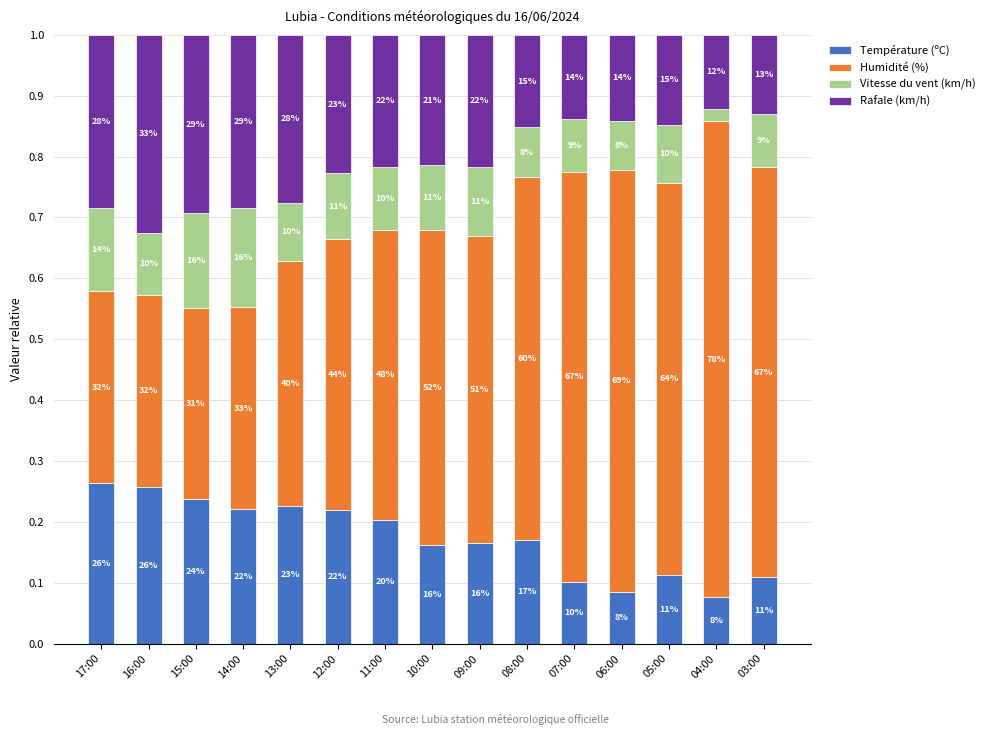

True or false: Rafale (km/h) has a value of 0.4 at 10:00.

False